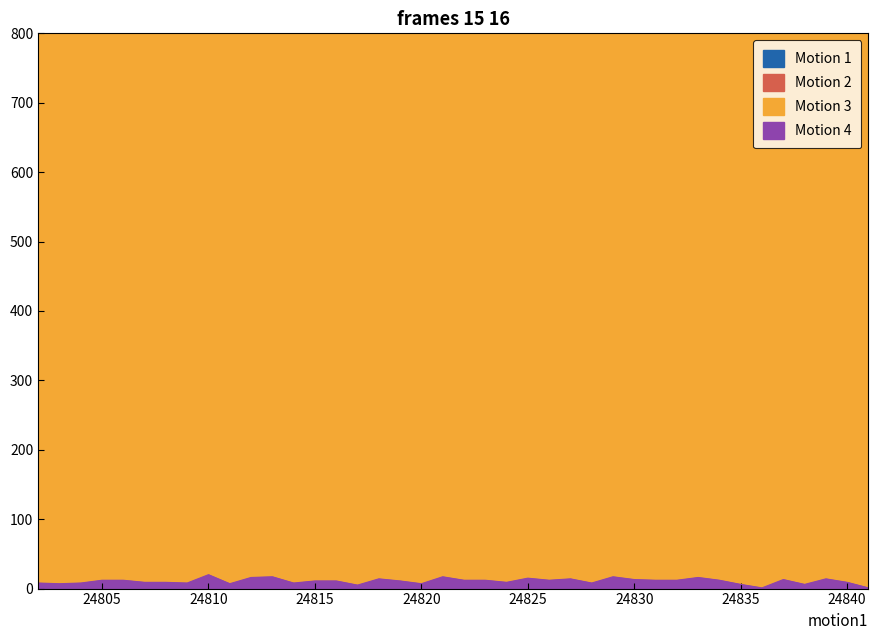

Reading left to right, transcribe all the data shown in this chart.

Motion 1: 6404	6444	6384	6455	6410	6420	6350	6473	6416	6486	6438	6497	6427	6428	6549	6487	6448	6416	6646	6493	6431	6385	6534	6537	6433	6472	6381	6559	6459	6534	6288	6375	6408	6509	6413	6541	6470	6562	6363	6534
Motion 2: 5339	5361	5519	5455	5491	5542	5509	5558	5528	5506	5373	5426	5482	5399	5449	5450	5445	5438	5339	5327	5465	5446	5522	5398	5384	5583	5457	5447	5500	5407	5389	5504	5485	5382	5477	5380	5528	5472	5412	5383
Motion 3: 1238	1156	1206	1165	1229	1195	1244	1178	1256	1237	1234	1207	1208	1170	1150	1243	1306	1194	1163	1231	1162	1236	1222	1162	1223	1165	1240	1247	1278	1231	1230	1268	1190	1199	1143	1233	1193	1186	1256	1242
Motion 4: 8	7	8	12	12	9	9	8	20	7	16	17	8	11	11	5	14	11	7	17	12	12	9	15	12	14	8	17	13	12	12	16	12	6	1	13	6	14	9	1